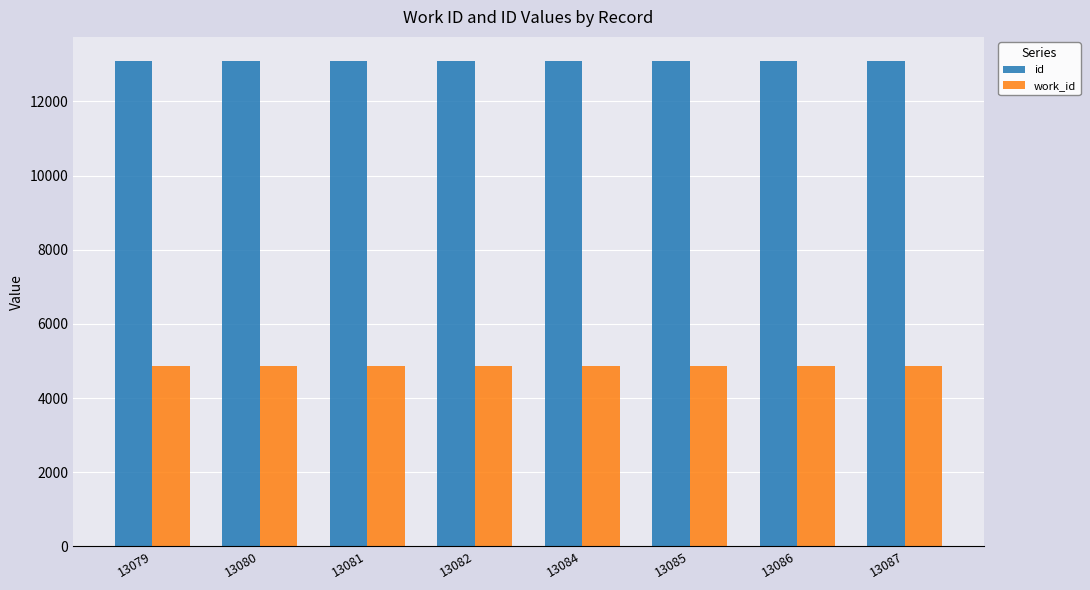

What is the maximum value for work_id?

4878